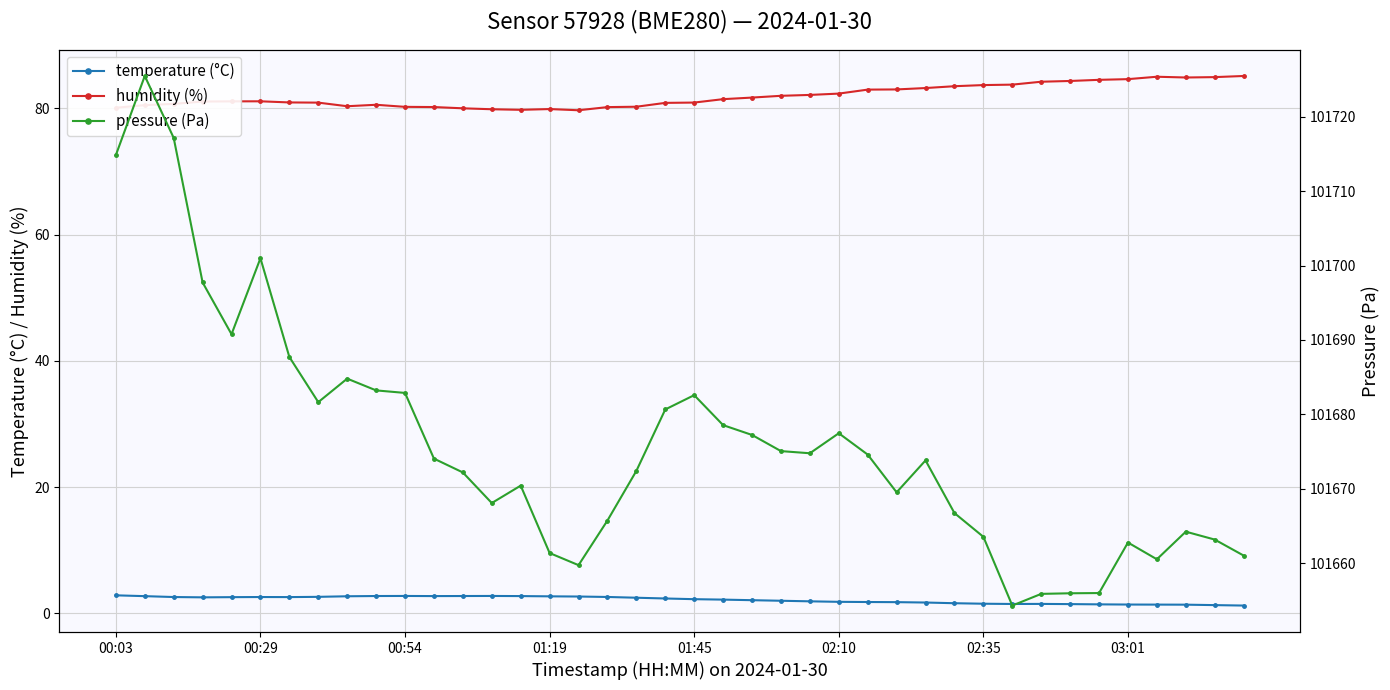

What is the value of the humidity (%) point at the 27th from the left?

83.0